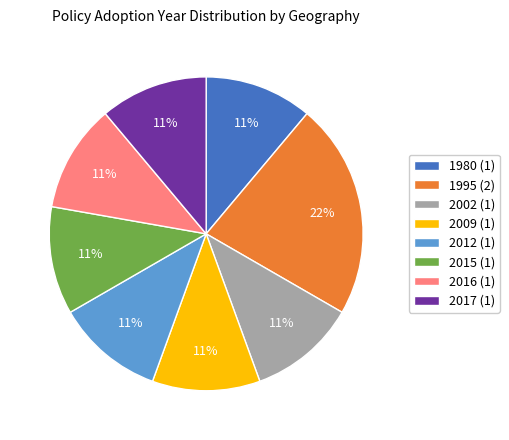

To the nearest percent, what portion does 2012 (1) represent?

11%